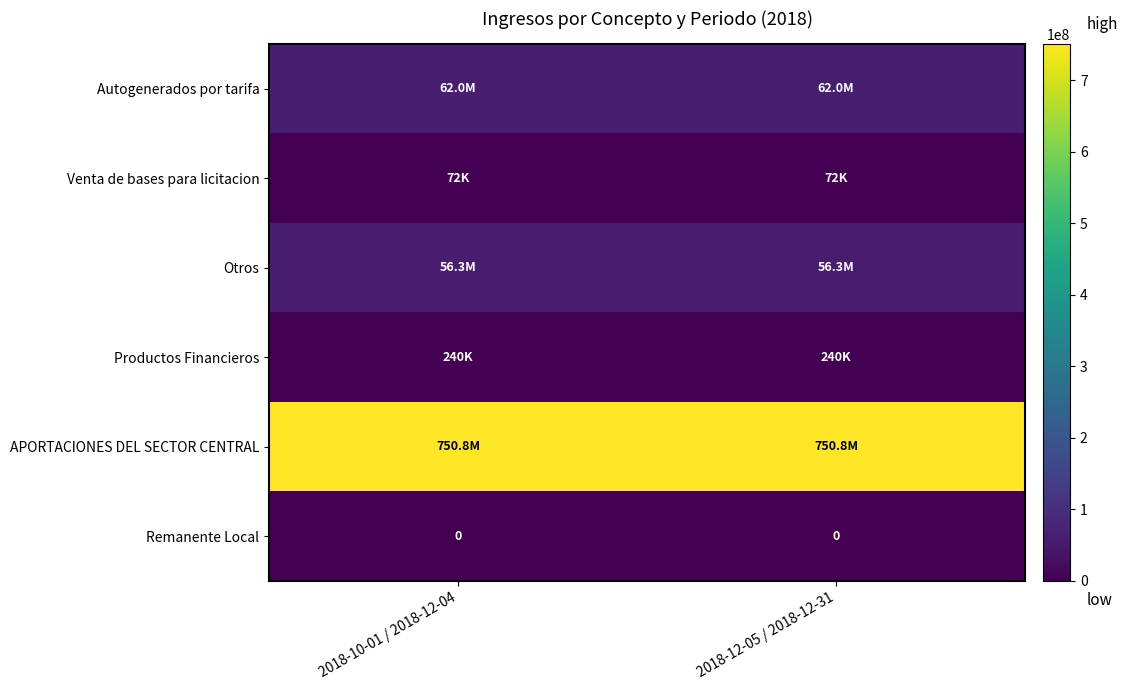

How many series are shown in this chart?

6